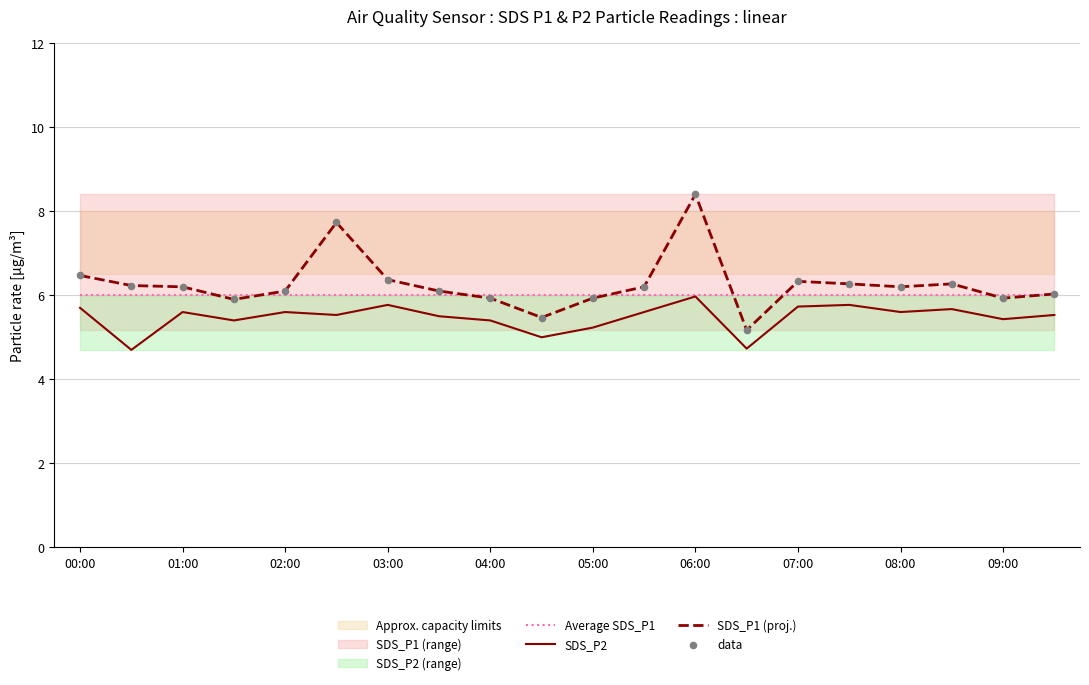

At how many categories does at least one series exceed 5?

20